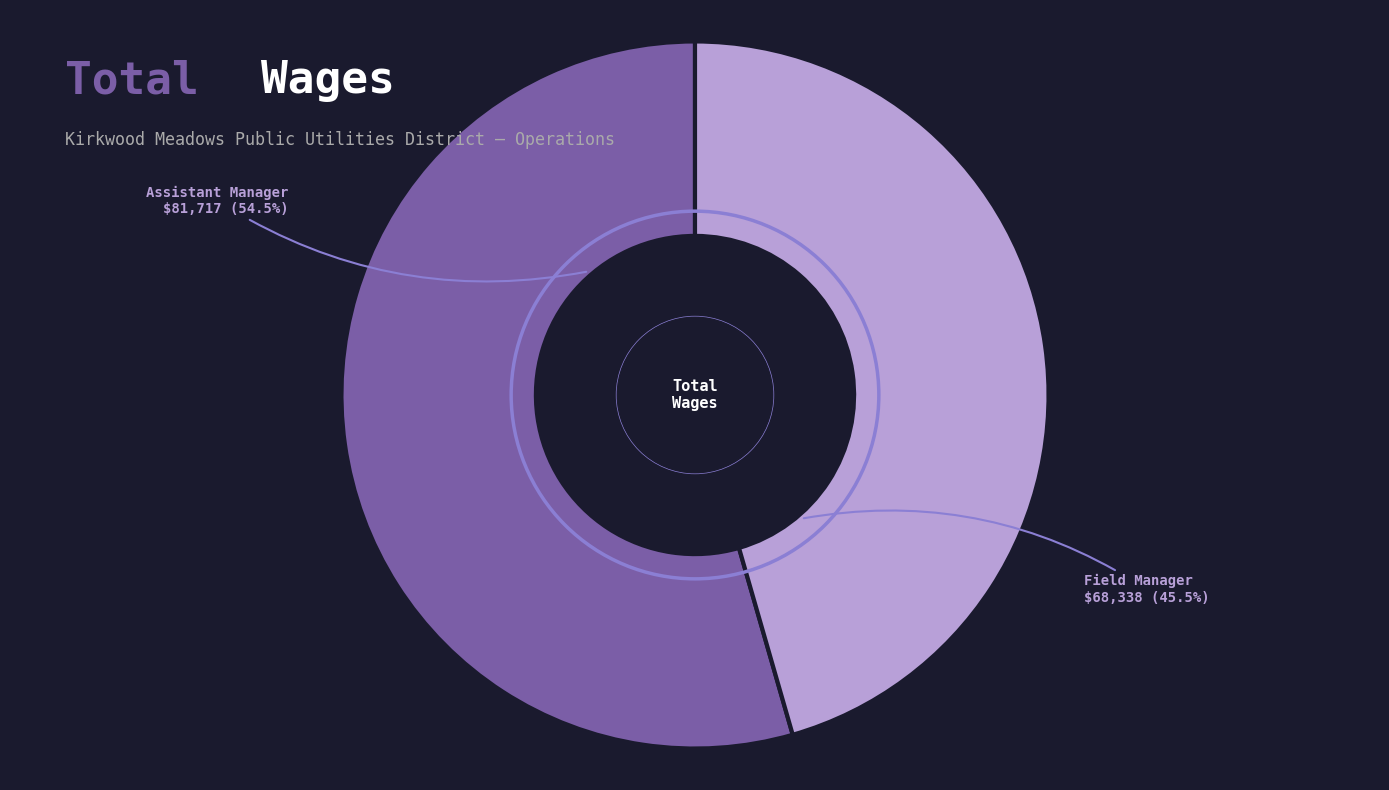

What is the largest slice in the pie chart?

Assistant Manager